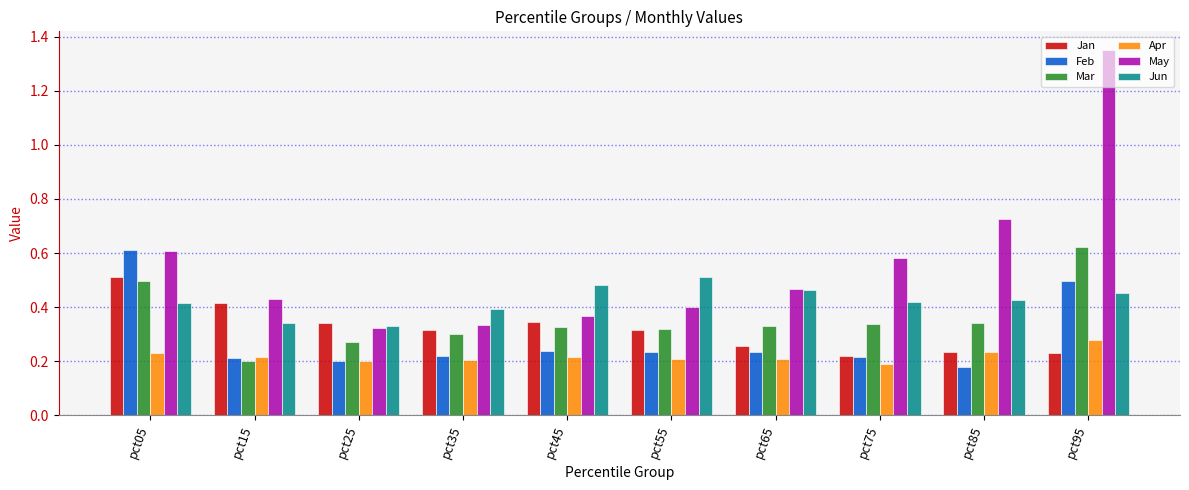

How many Jan values are between 0 and 1?

10